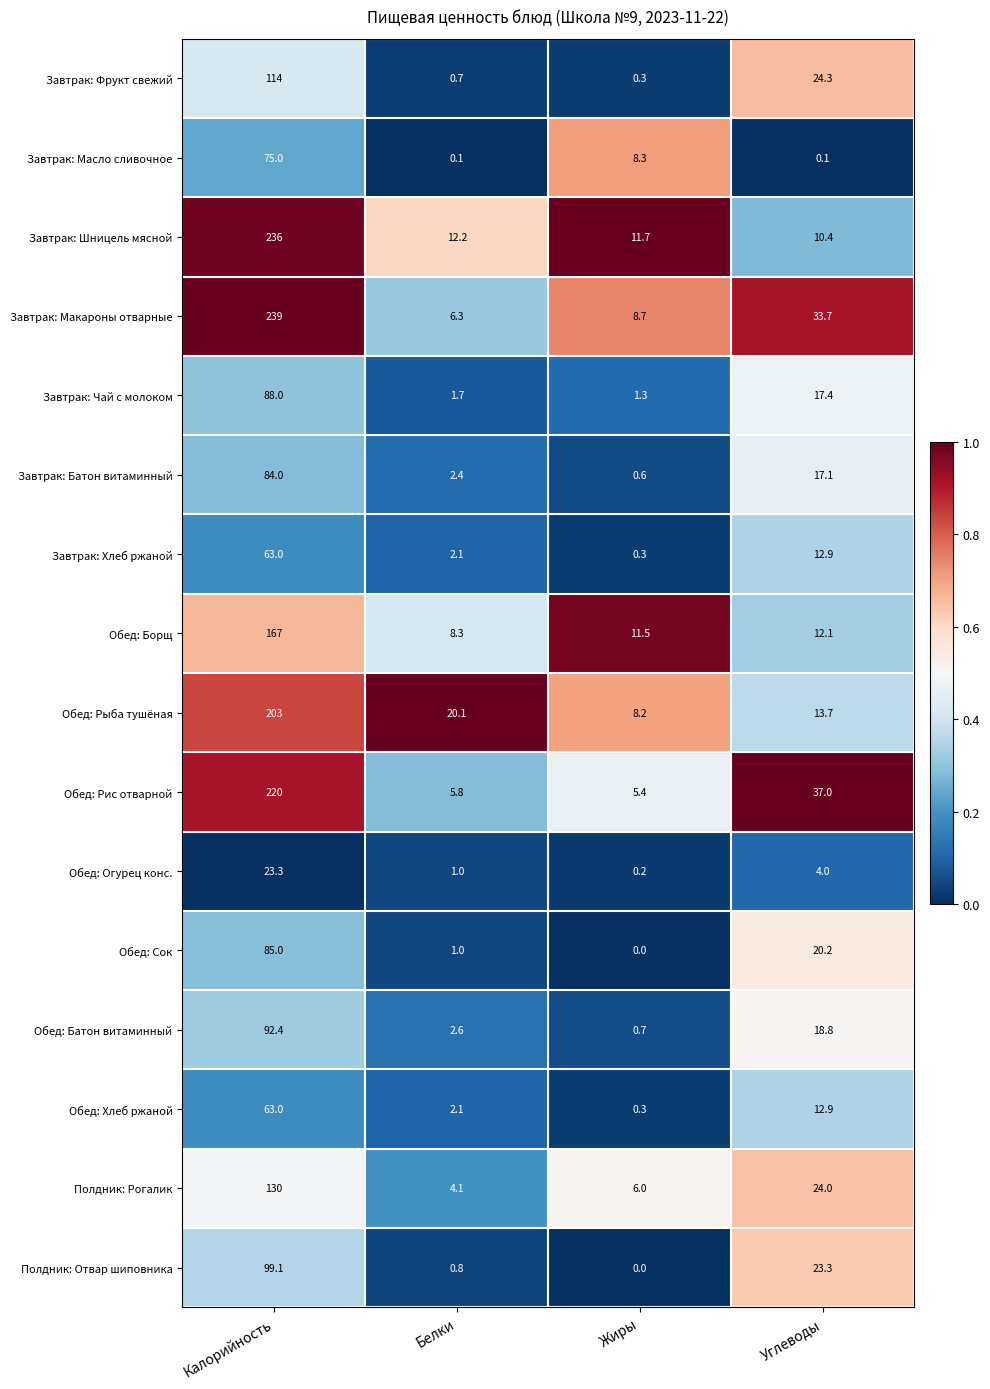

The value of Полдник: Рогалик at Калорийность is 130.0. True or false?

True